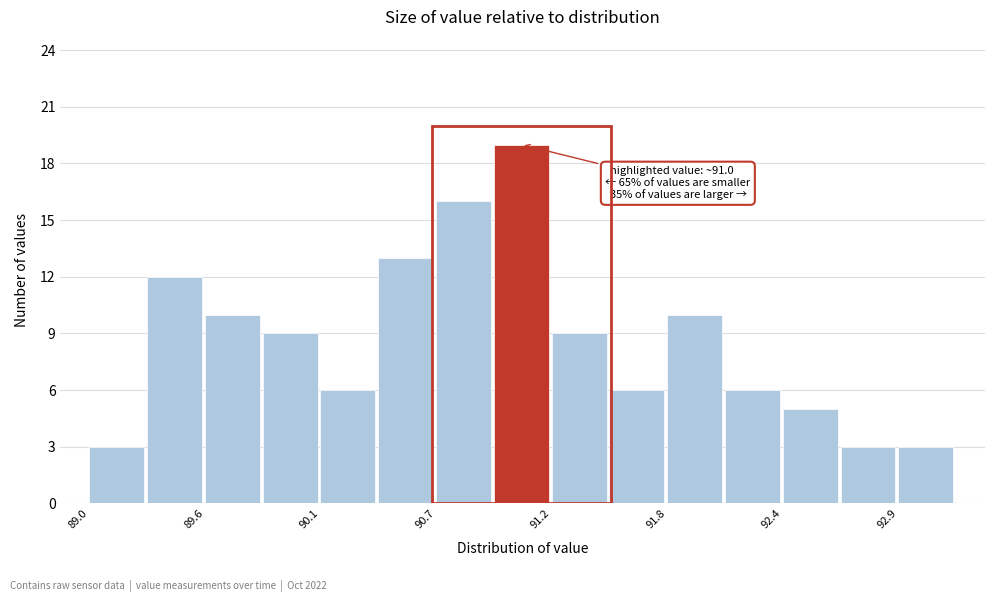

Read against the x-axis, roughly where is the centre of the tallest bar?

91.1